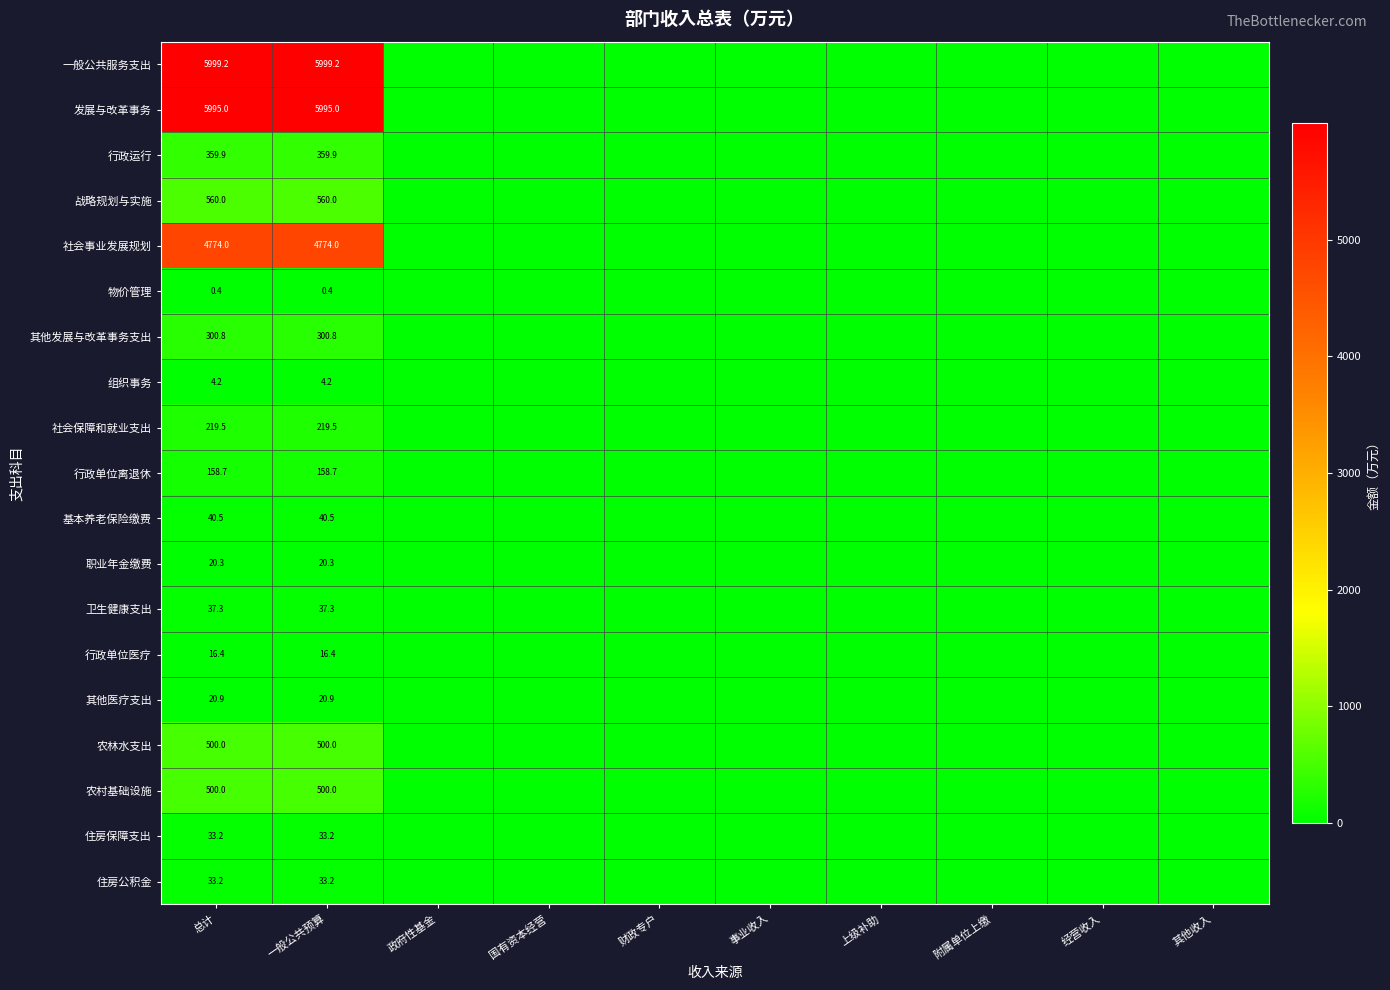

True or false: 基本养老保险缴费 has a value of 40.5 at 一般公共预算.

True